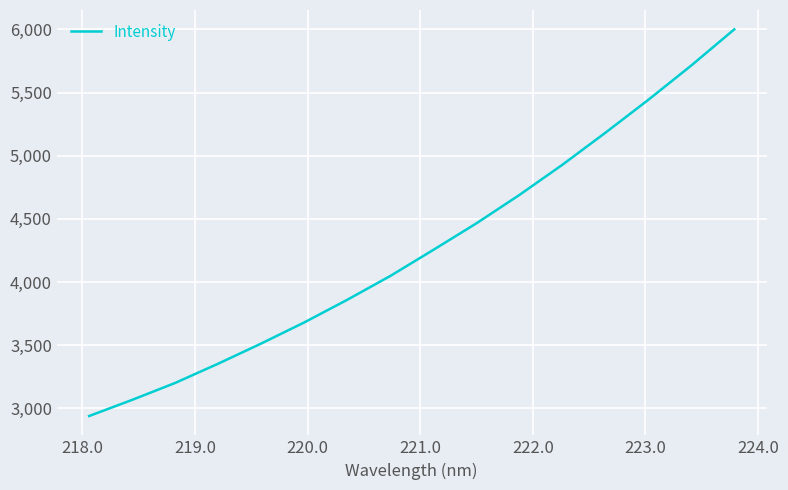

What is the smallest value displayed?

2939.4